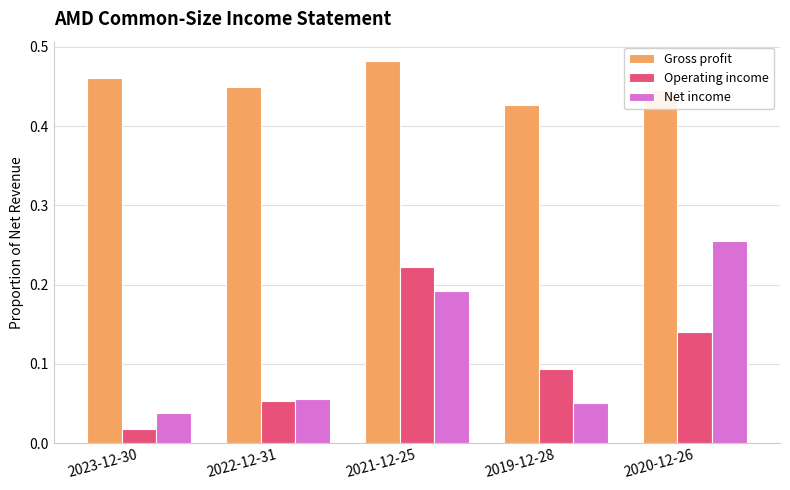

List the series in order of their peak value, lowest first.

Operating income, Net income, Gross profit